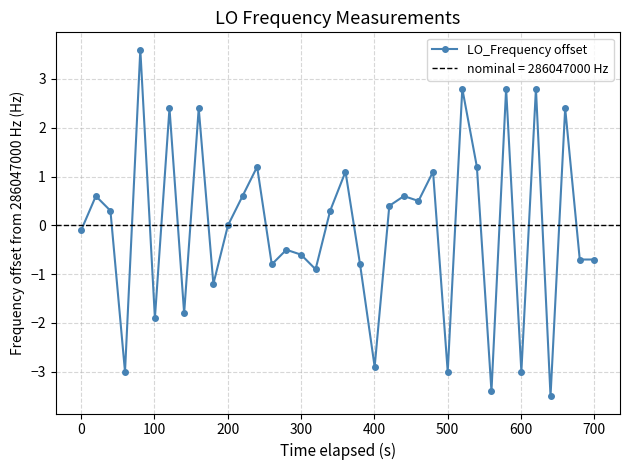

What is the highest value of the LO_Frequency offset series?

3.6